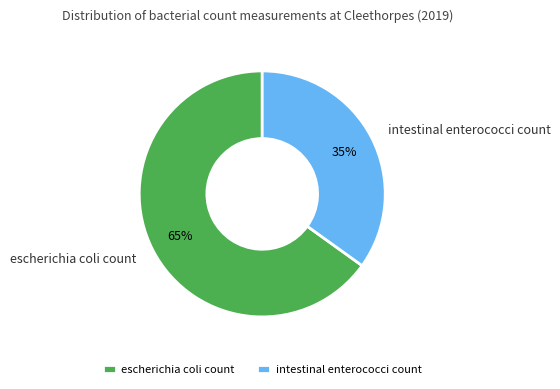

What is the ratio of the value at intestinal enterococci count to the value at escherichia coli count?

0.5